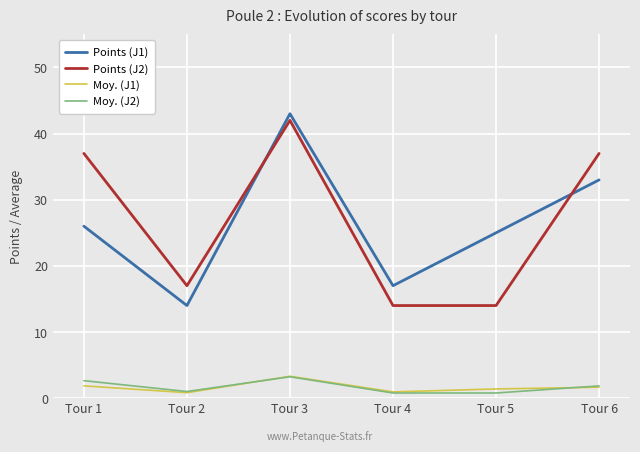

True or false: Moy. (J2) and Points (J2) intersect in this chart.

False